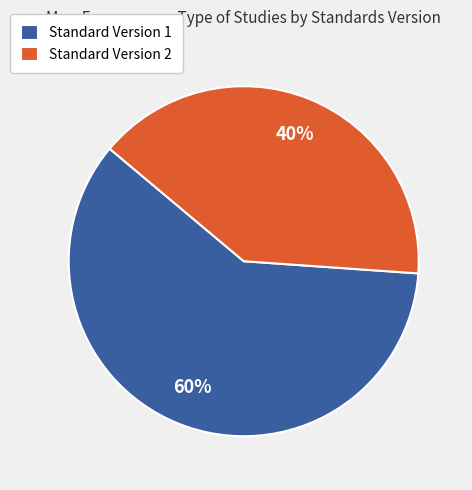

The Standard Version 1 slice represents 60% of the pie. True or false?

True